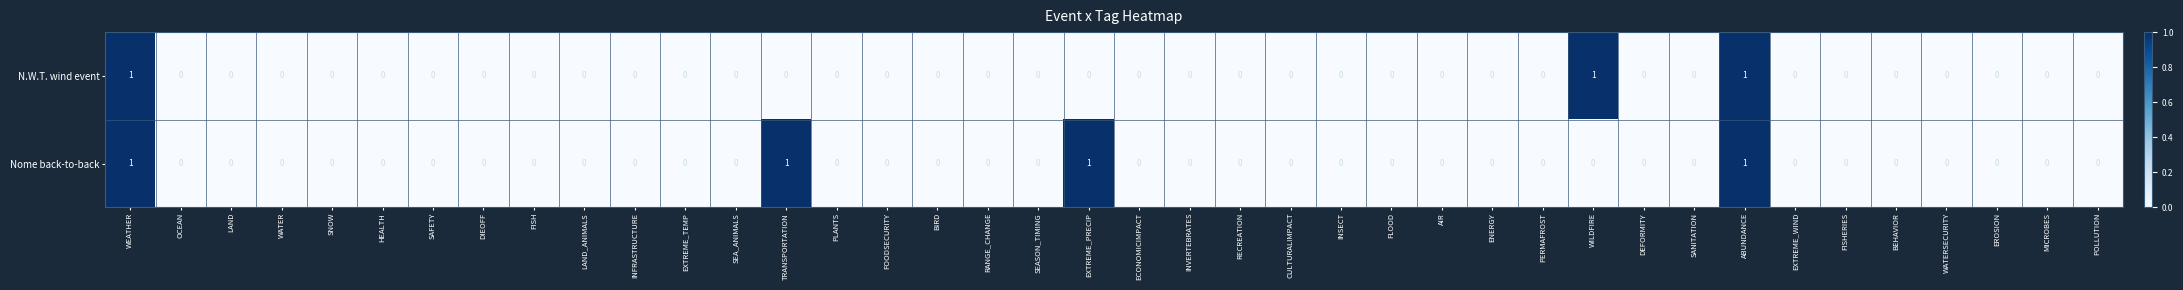

List the series in order of their overall mean, lowest first.

N.W.T. wind event, Nome back-to-back